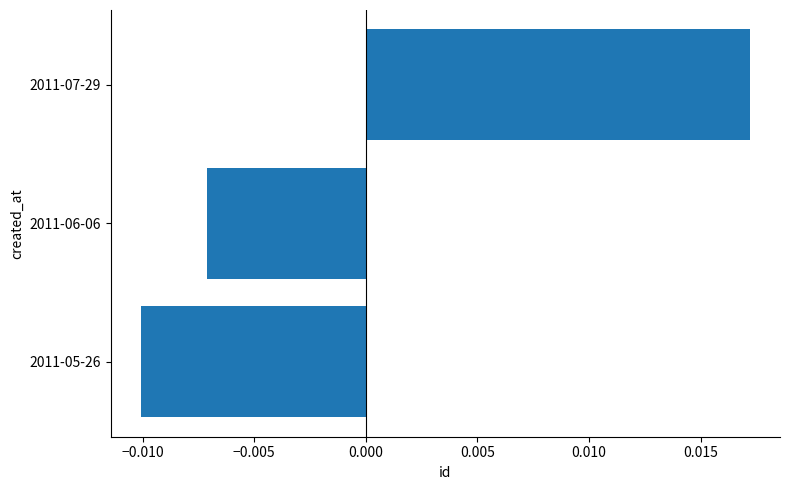

At which label is the value closest to 0?

2011-06-06